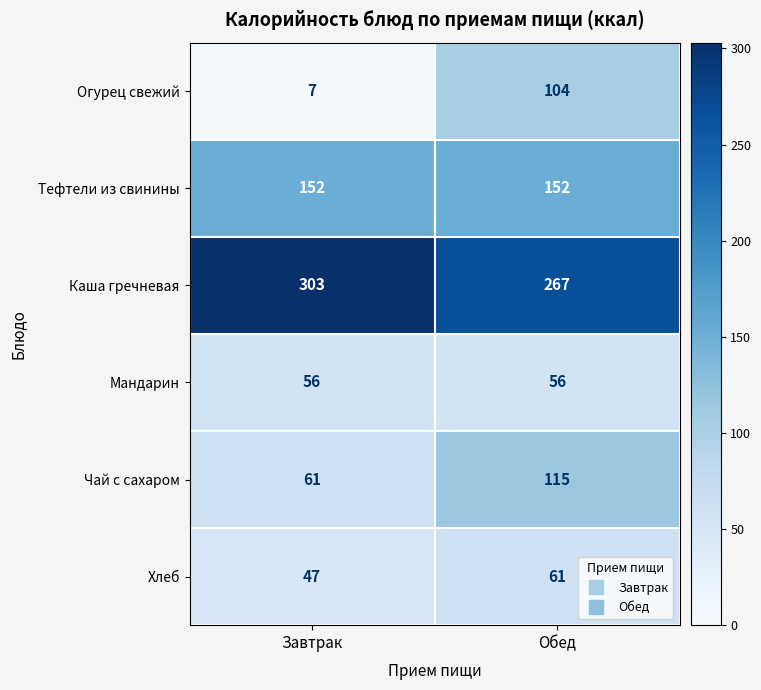

At which category does the chart reach its peak across all series?

Завтрак